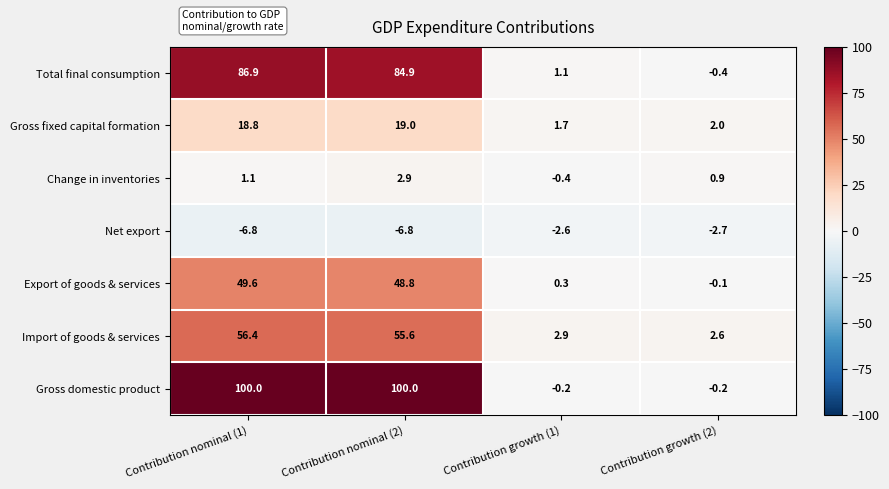

What is the difference between the maximum and minimum values in the Import of goods & services series?

53.8